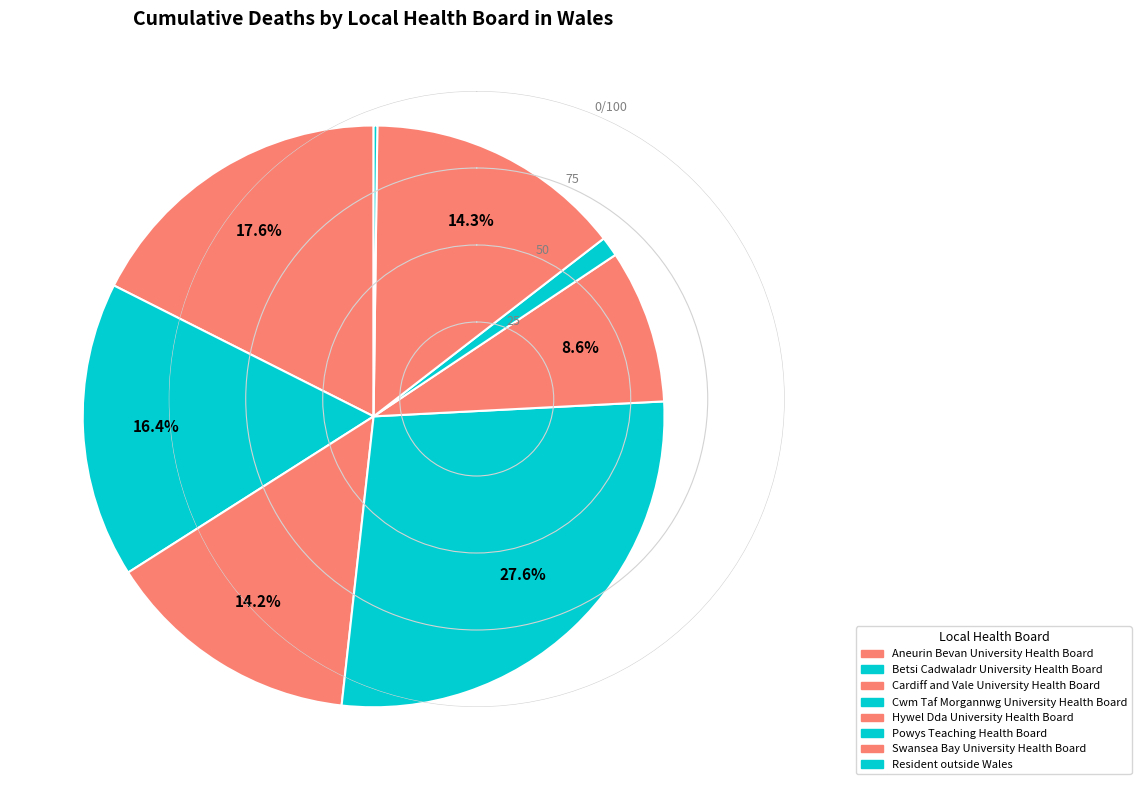

Does Hywel Dda University Health Board account for over 50% of the chart?

No